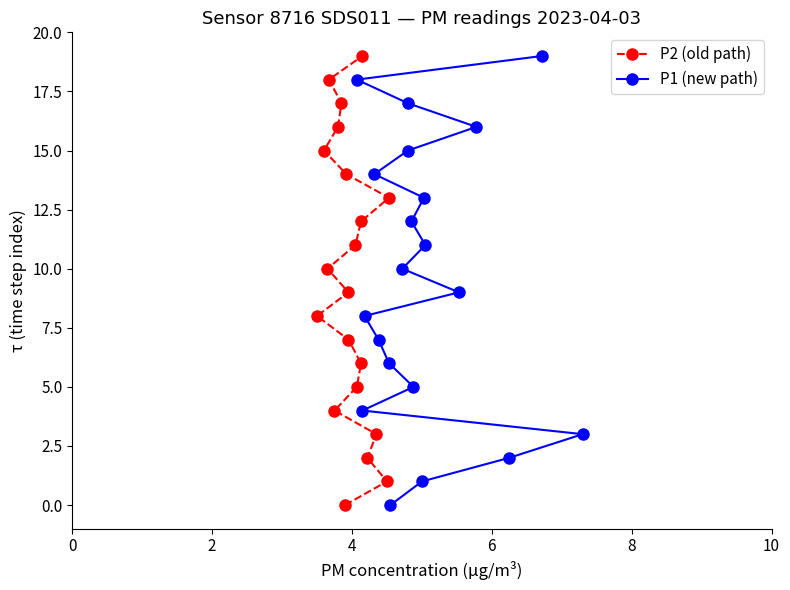

What is the label of the 6th point from the left?

10